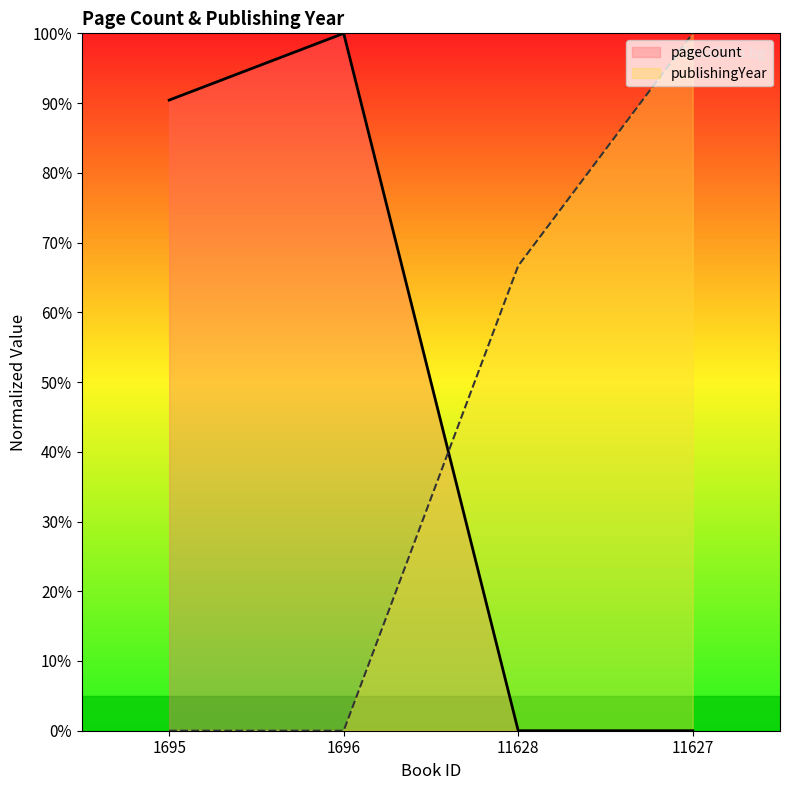

What are all the series names shown in the legend?

pageCount, publishingYear